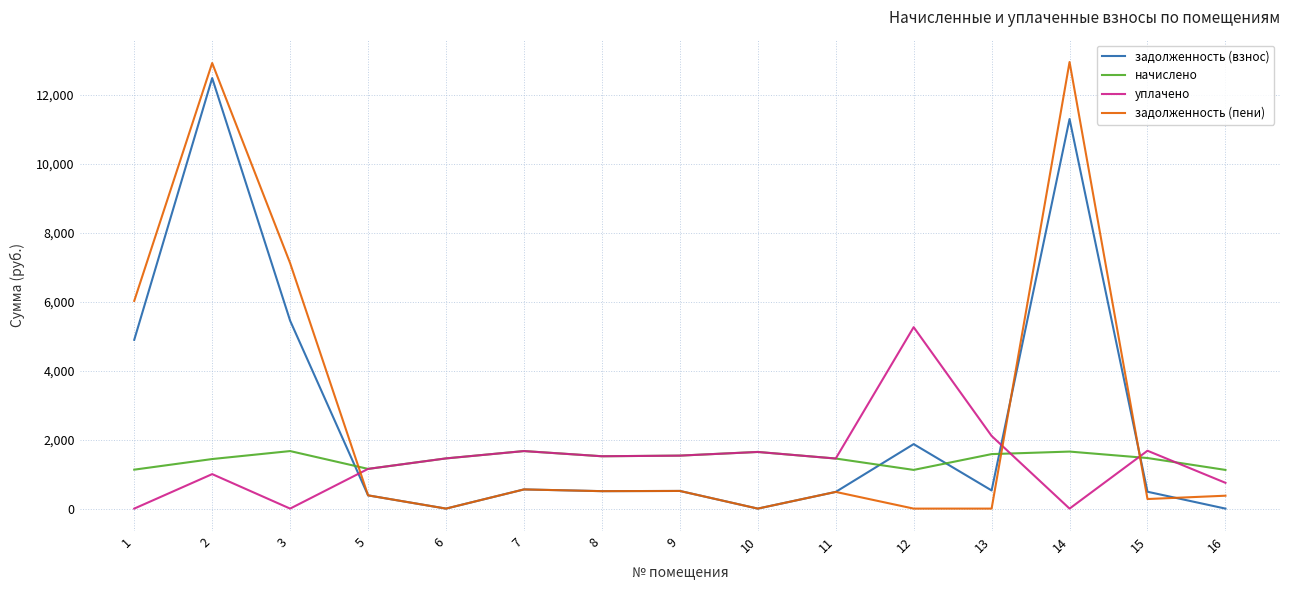

The начислено series shows 2170.3 at 14. True or false?

False